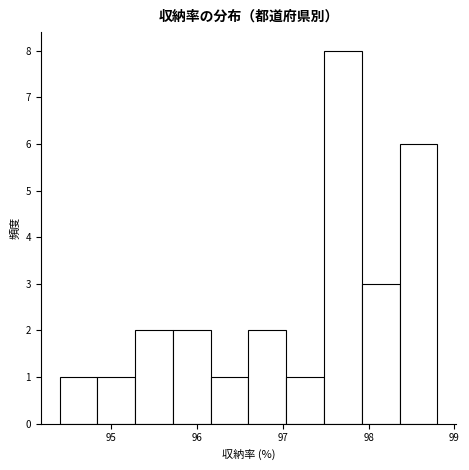

Which range on the x-axis has the tallest bar?

97.48 to 97.92